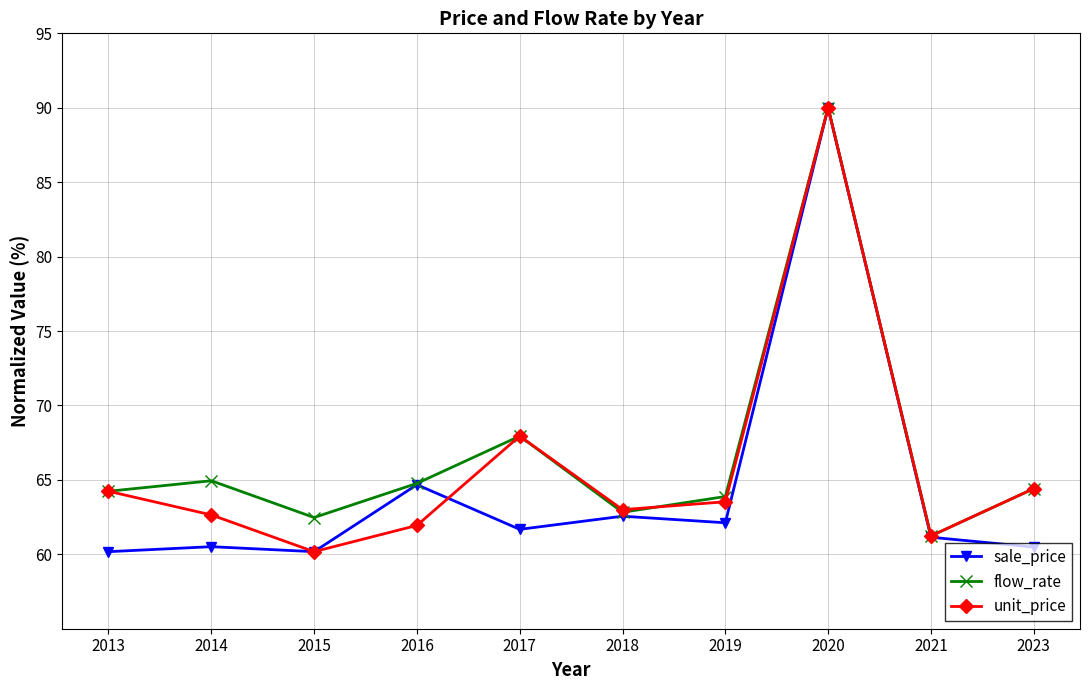

Which series has the largest total across all categories?

flow_rate